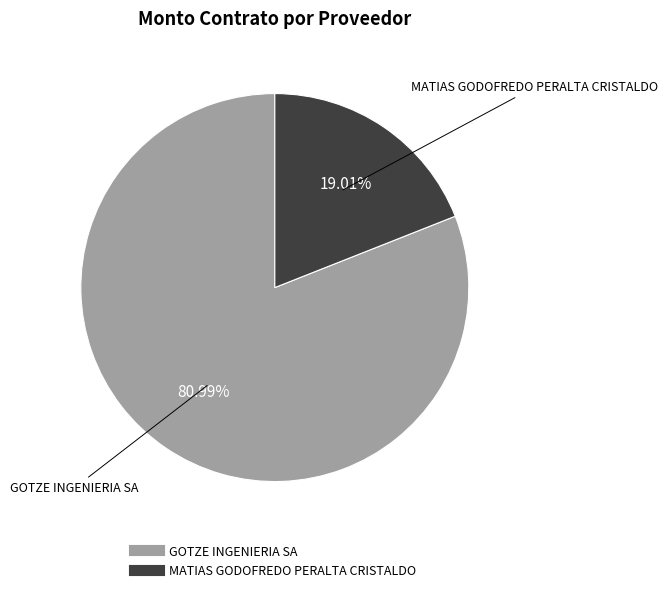

To the nearest percent, what is the difference between the MATIAS GODOFREDO PERALTA CRISTALDO and GOTZE INGENIERIA SA slice percentages?

62%